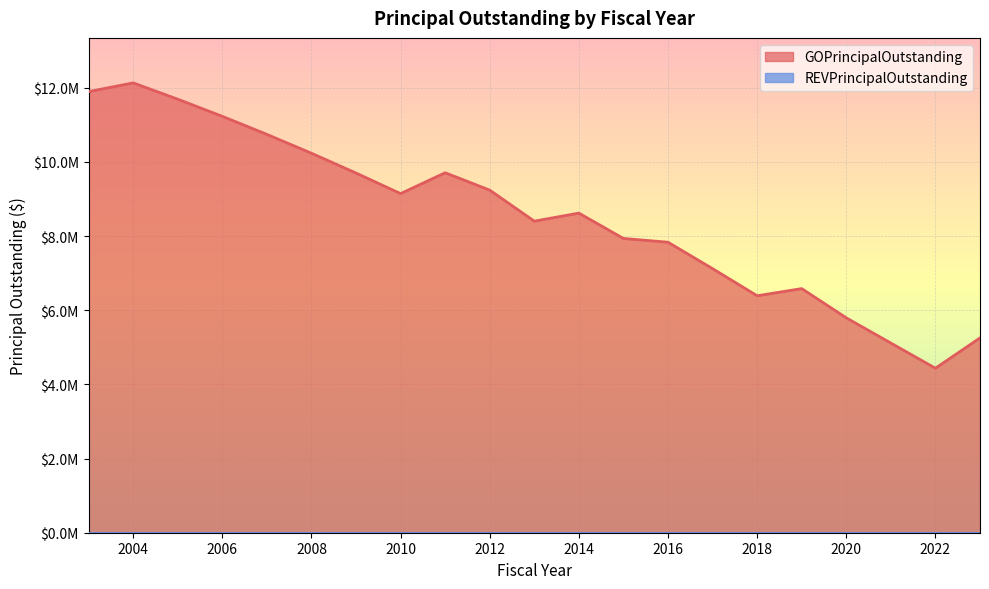

The chart shows a value of 12130000.0 at 2004. True or false?

True